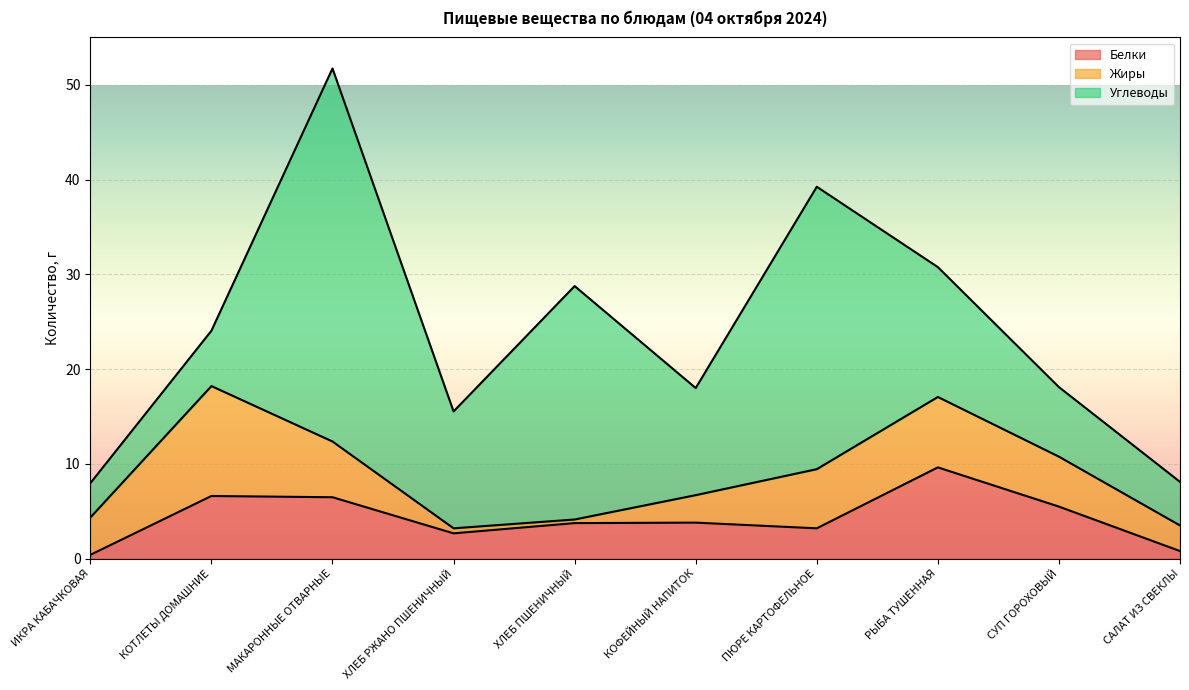

At which category is the sum across all series the highest?

МАКАРОННЫЕ ОТВАРНЫЕ